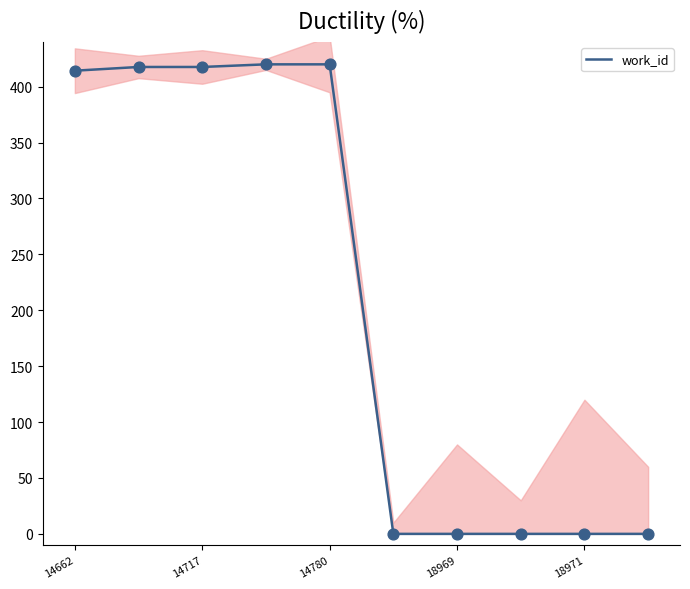

The work_id series shows 417.6 at 14717. True or false?

True